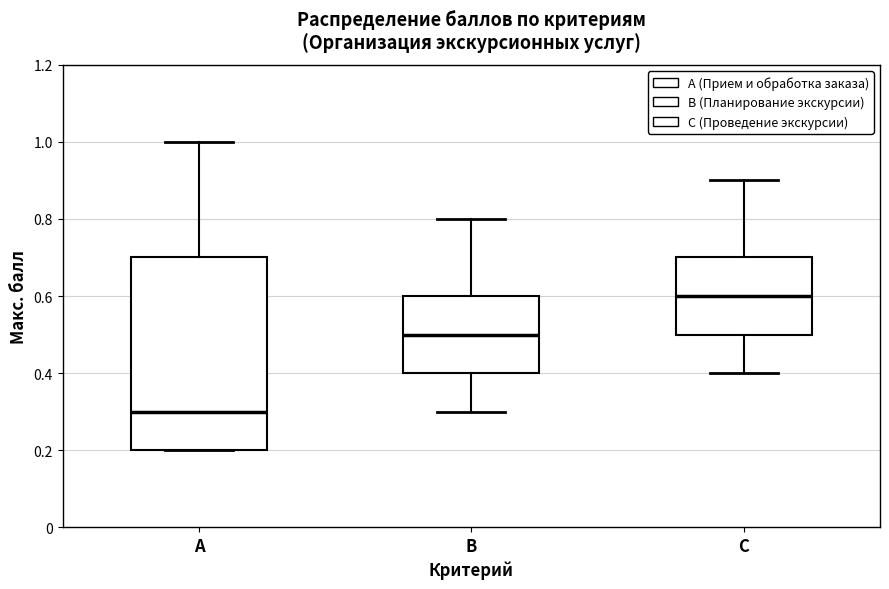

Comparing the boxes themselves (not the whiskers), which one is the tallest?

А